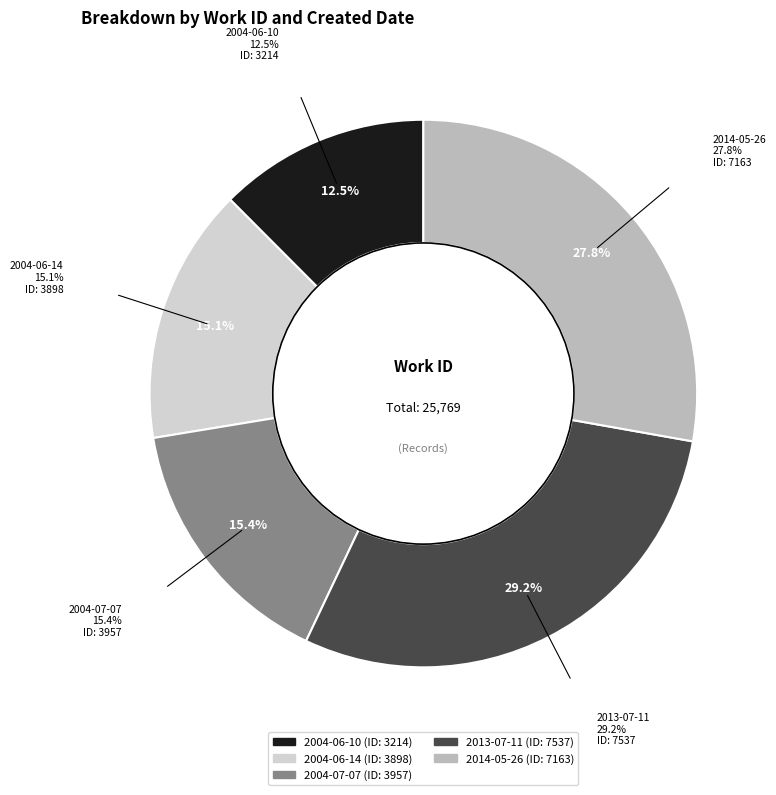

Which category has the biggest portion of the pie?

2013-07-11